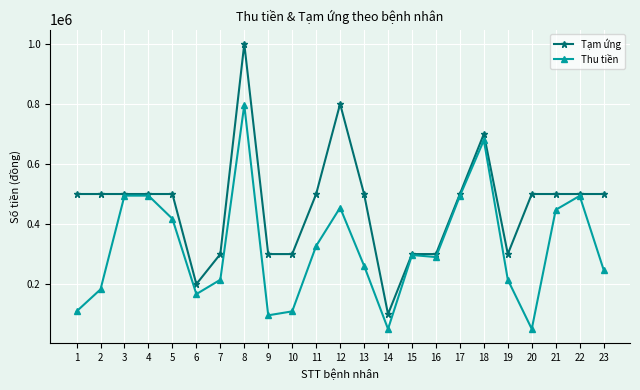

The value of Tạm ứng at 19 is 300000. True or false?

True